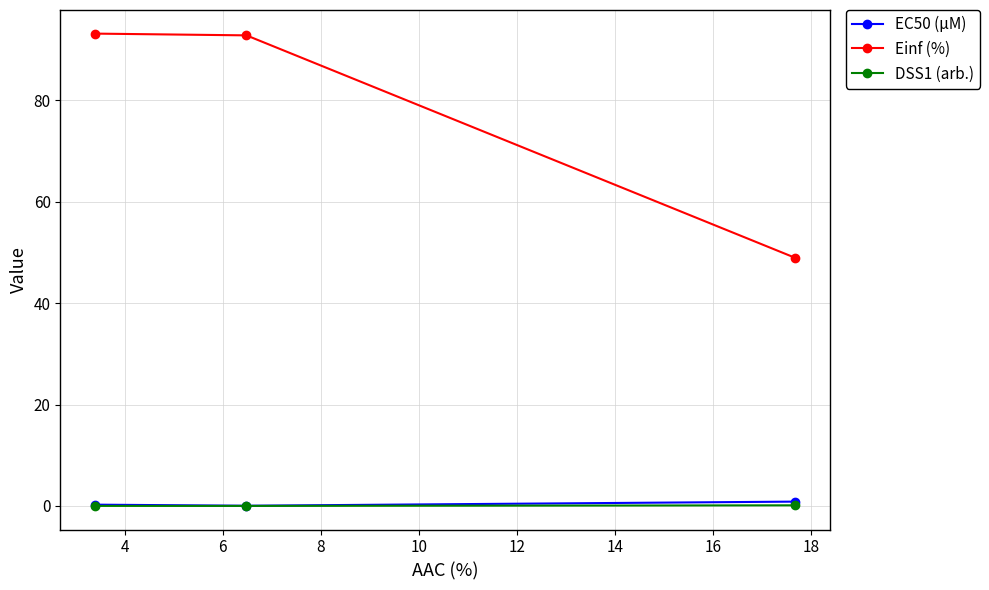

Which series has the widest spread of values?

Einf (%)